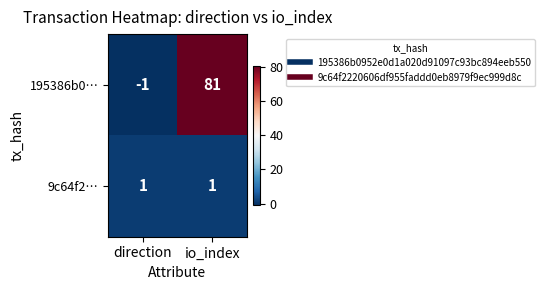

How many positive values does the 195386b0… series have?

1